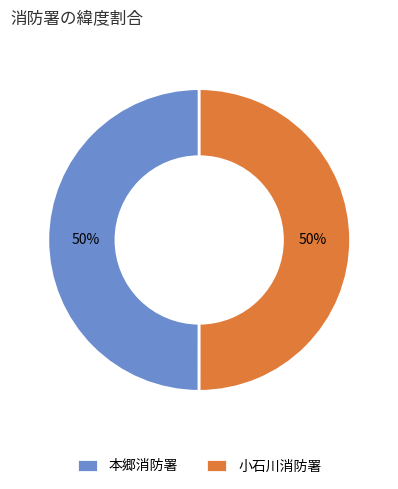

To the nearest percent, what is the average slice percentage?

50%